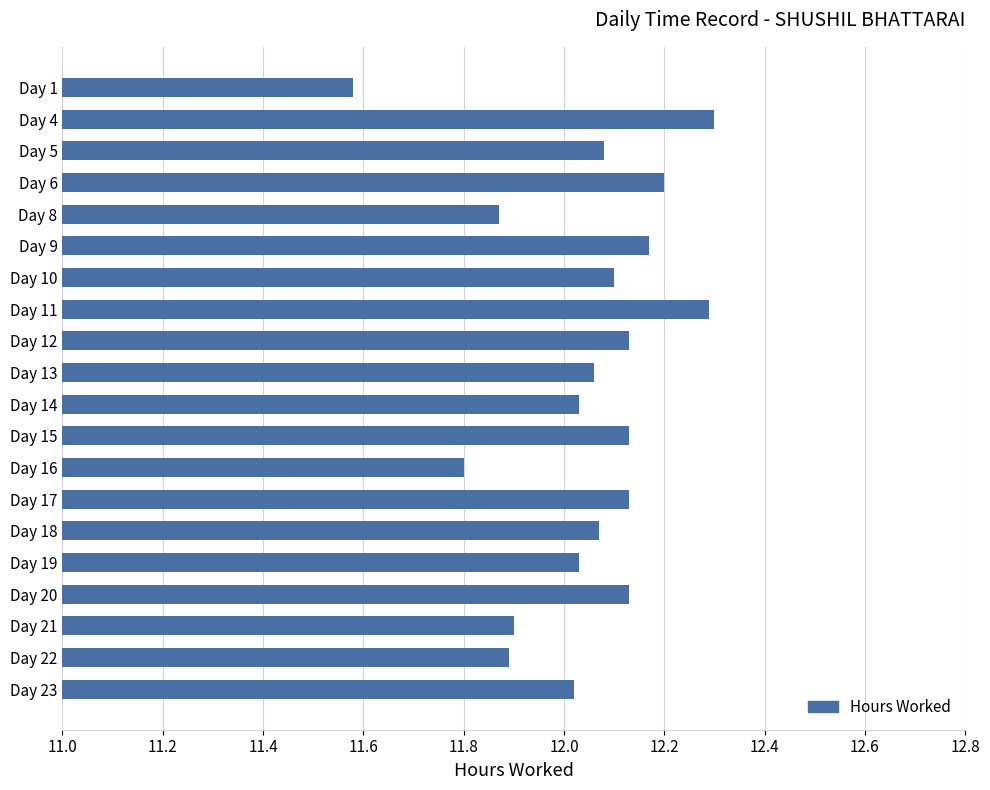

What is the difference between the maximum and minimum values?

0.7